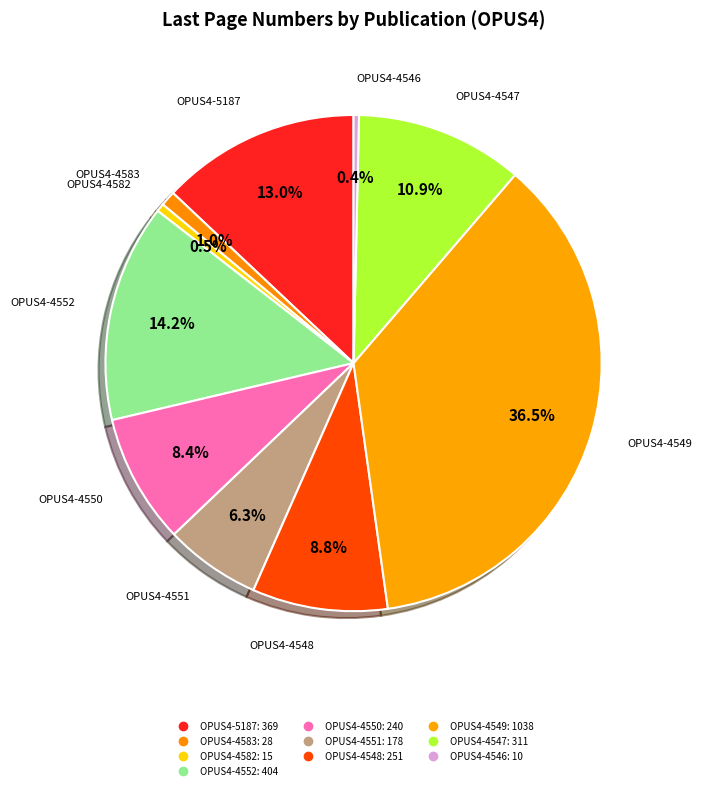

Count the number of slices in the pie.

10